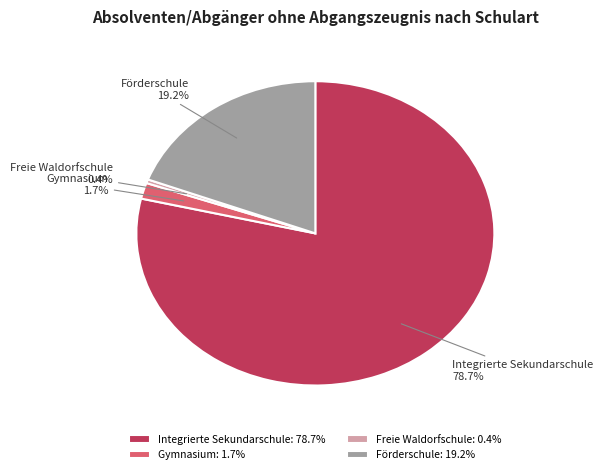

Does Freie Waldorfschule account for over 50% of the chart?

No